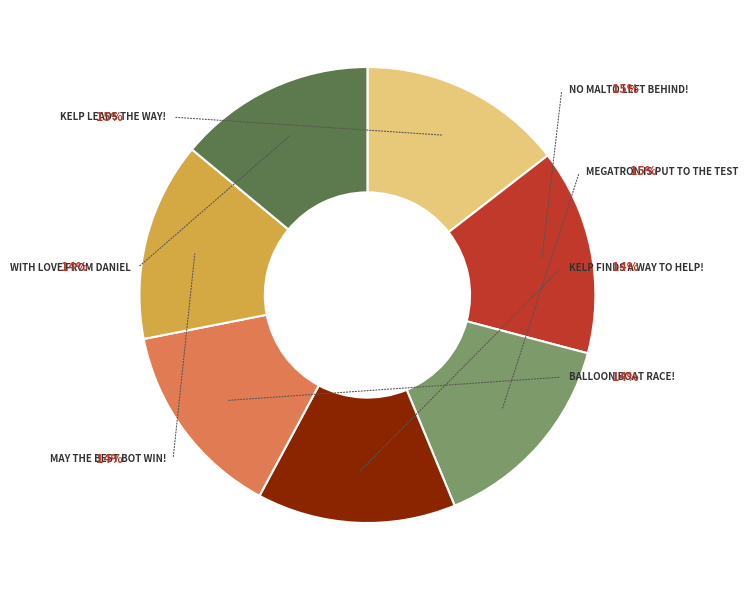

What percentage is NOT represented by Megatron Is Put to the Test?

85.4%